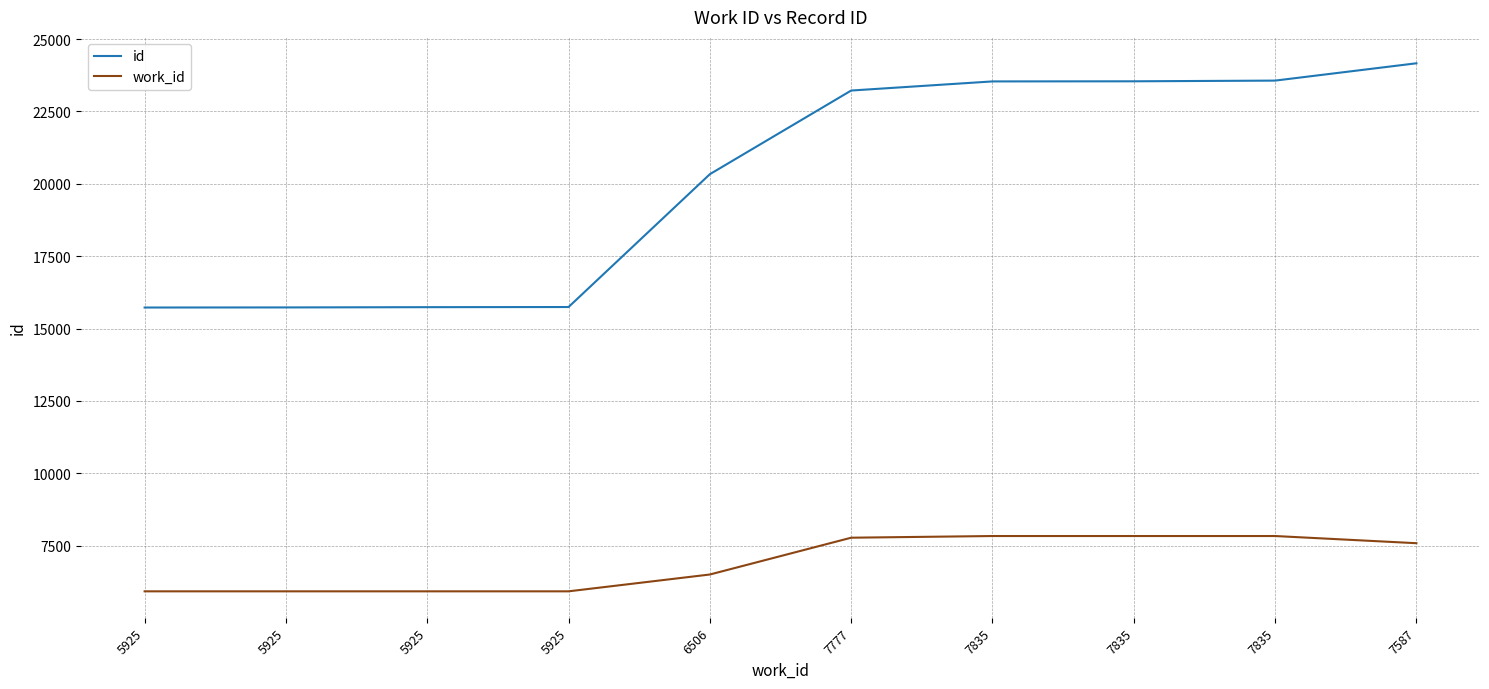

What are all the series names shown in the legend?

id, work_id